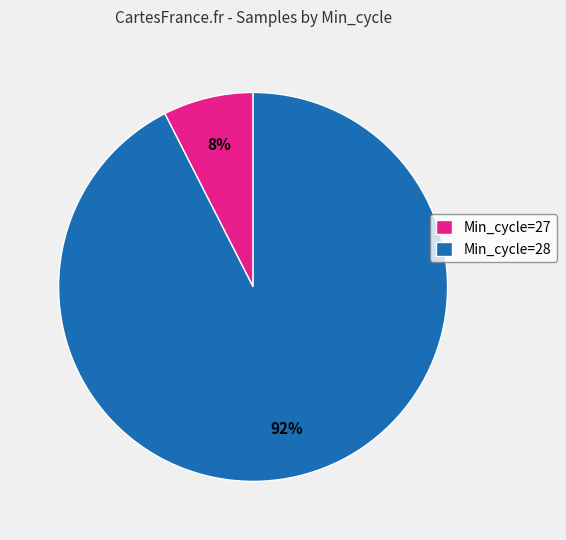

How many segments does this pie chart have?

2